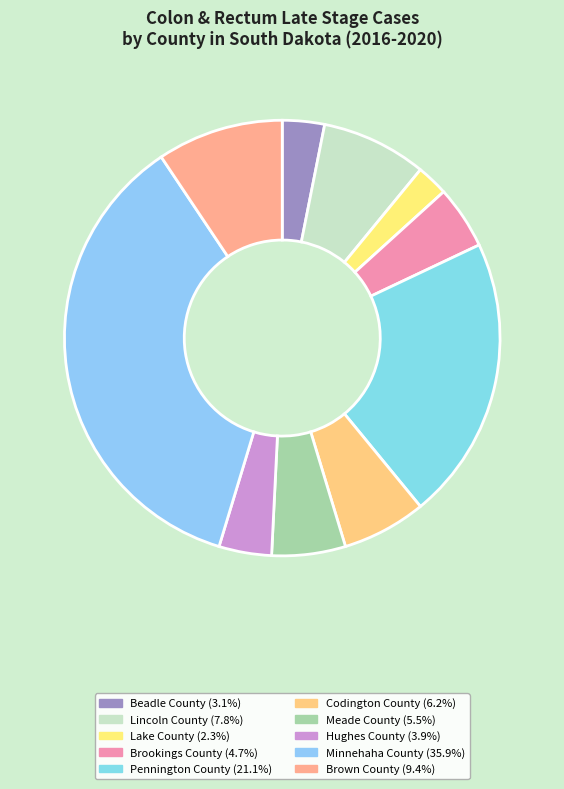

To the nearest percent, what is the difference between the Brookings County and Lincoln County slice percentages?

3%